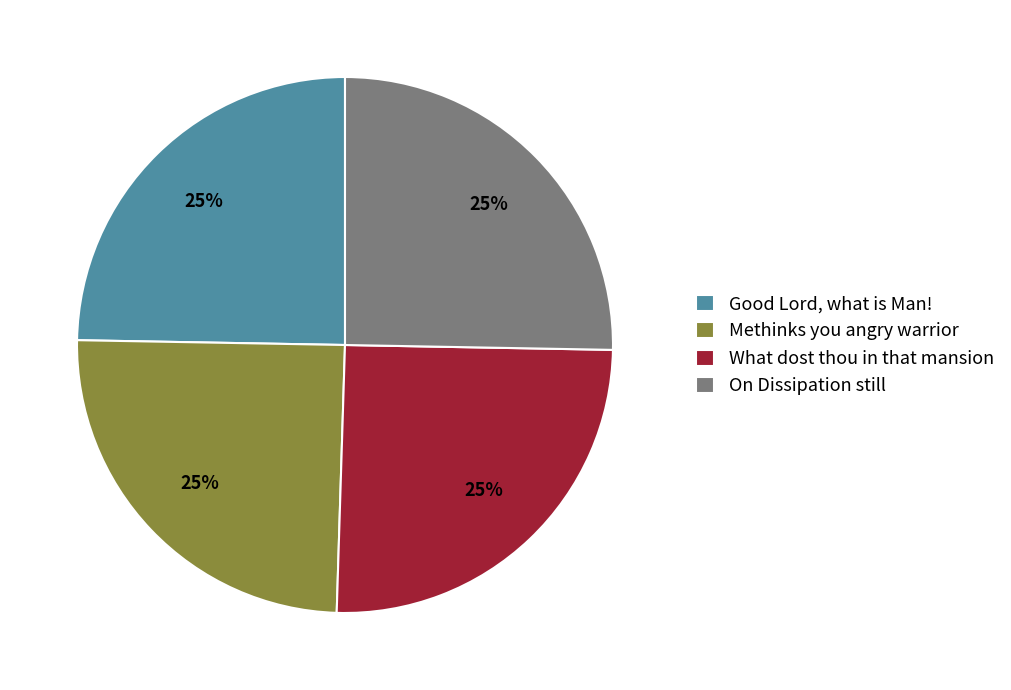

To the nearest percent, what percentage of the pie is On Dissipation still?

25%